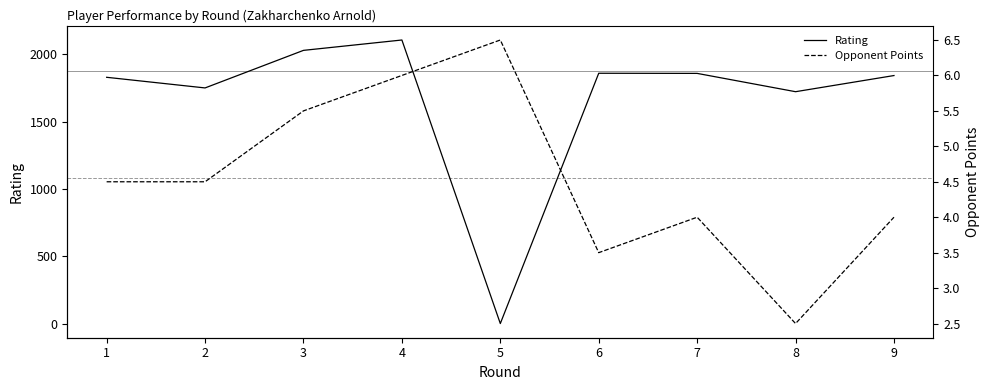

What is the value of the Rating point at the 3rd from the left?

2029.0